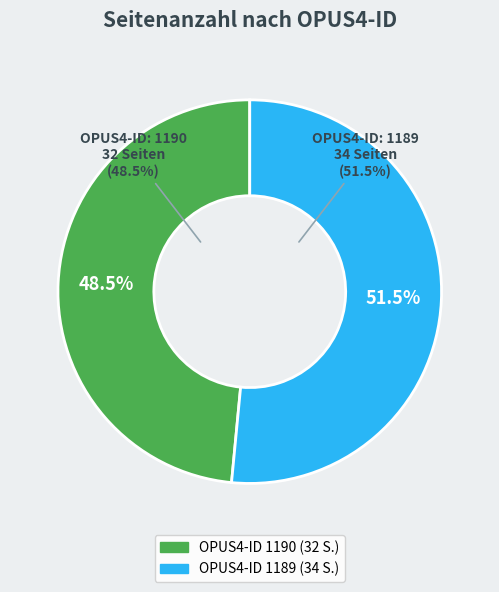

Is it true that 1190 is 48% of the pie?

True